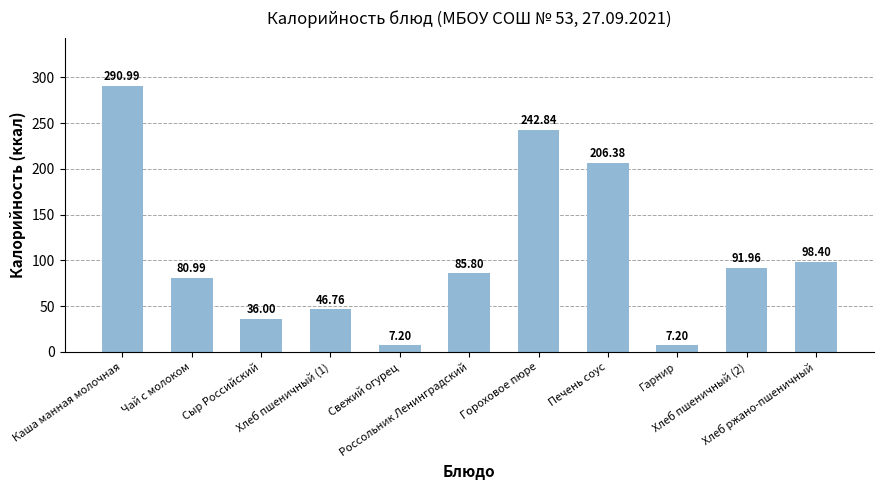

Are the bars grouped side by side (vs. stacked)?

No